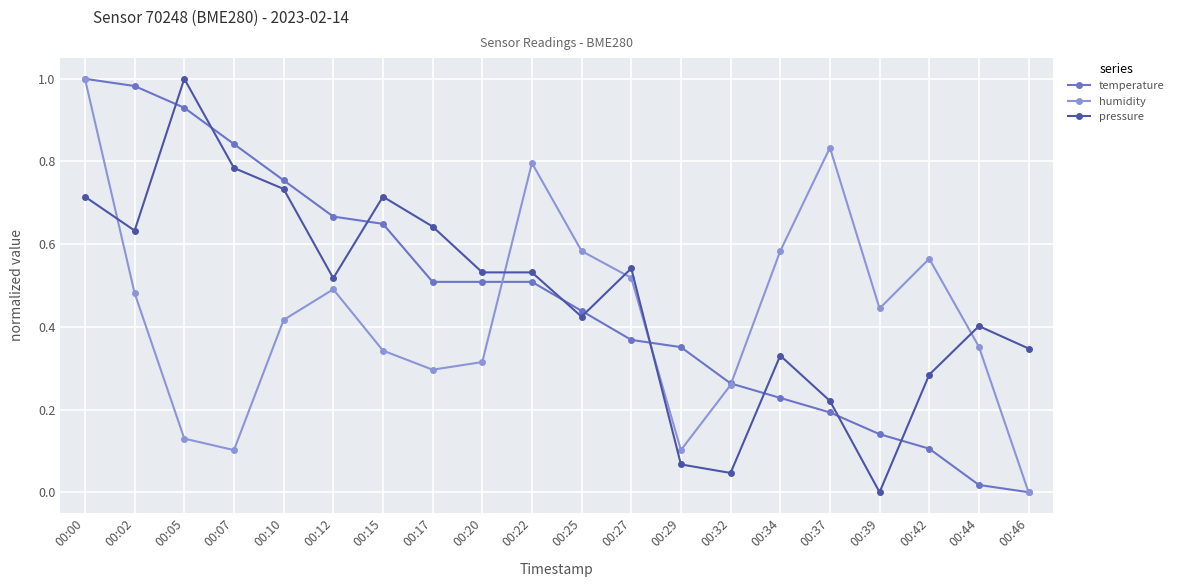

Is this an area chart (filled region under the line)?

No